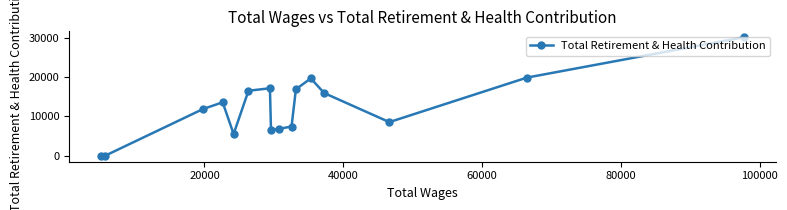

What is the sum of all values?

196827